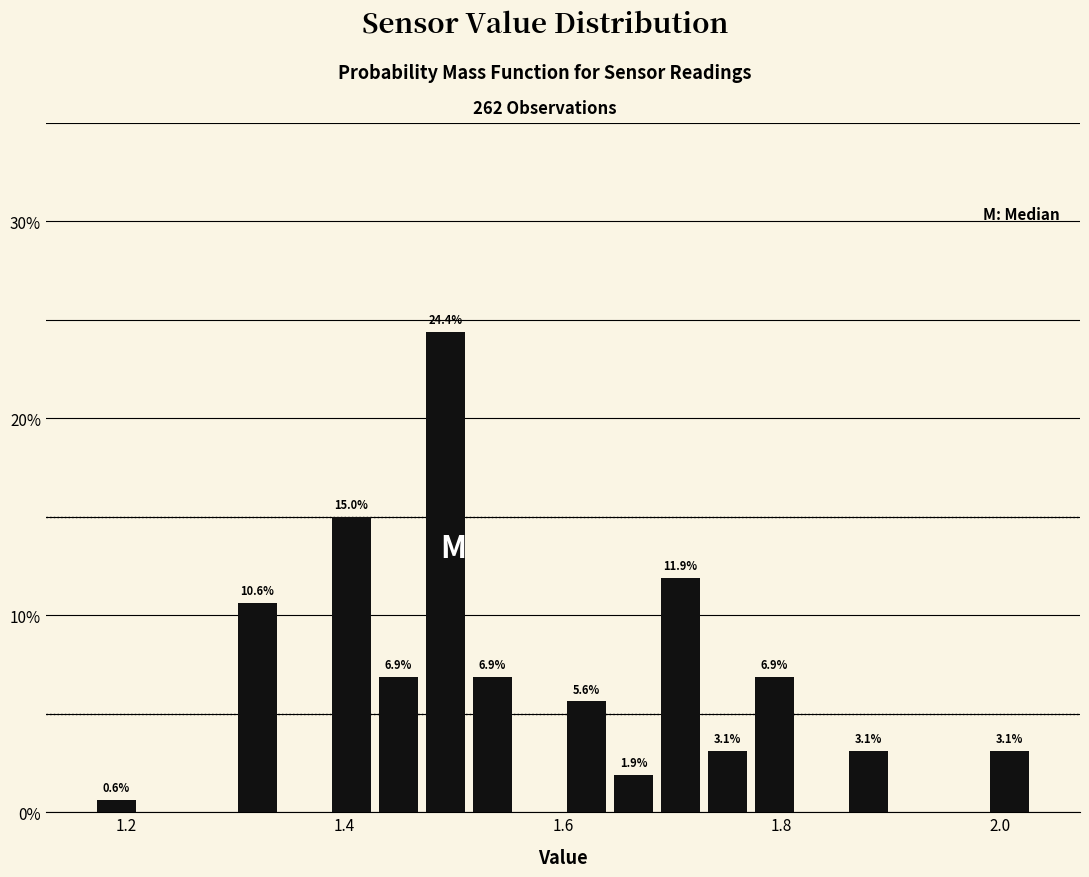

Around what value on the x-axis is the tallest bar? Give the approximate position of its centre, as read against the axis.

1.50